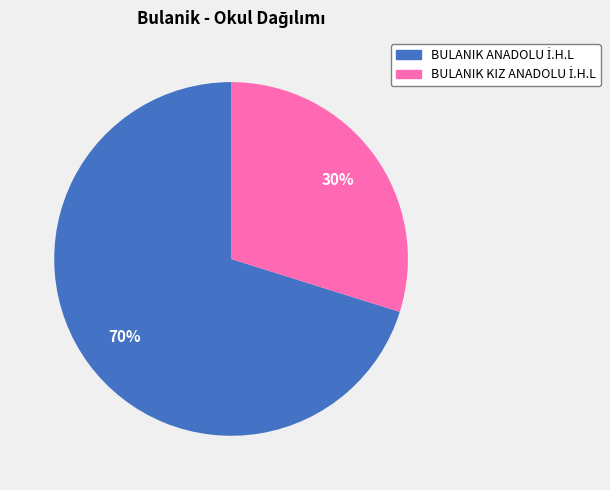

To the nearest percent, what is the average slice percentage?

50%